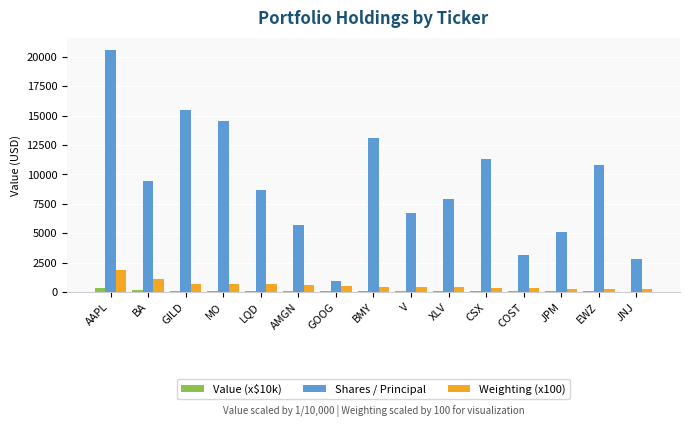

What are all the series names shown in the legend?

Value (x$10k), Shares / Principal, Weighting (x100)